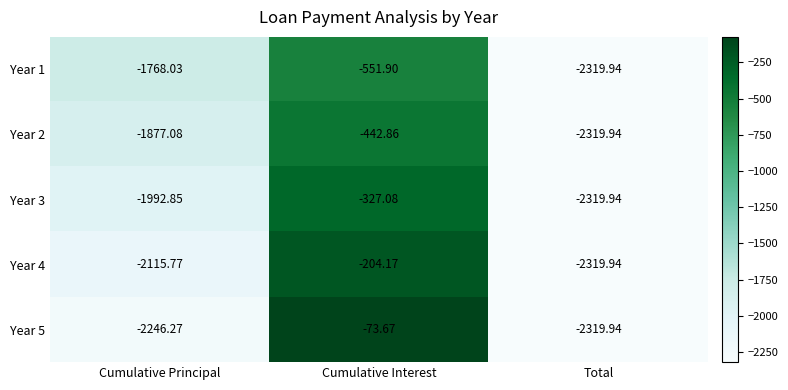

How many data points in Year 3 are less than -1992?

2